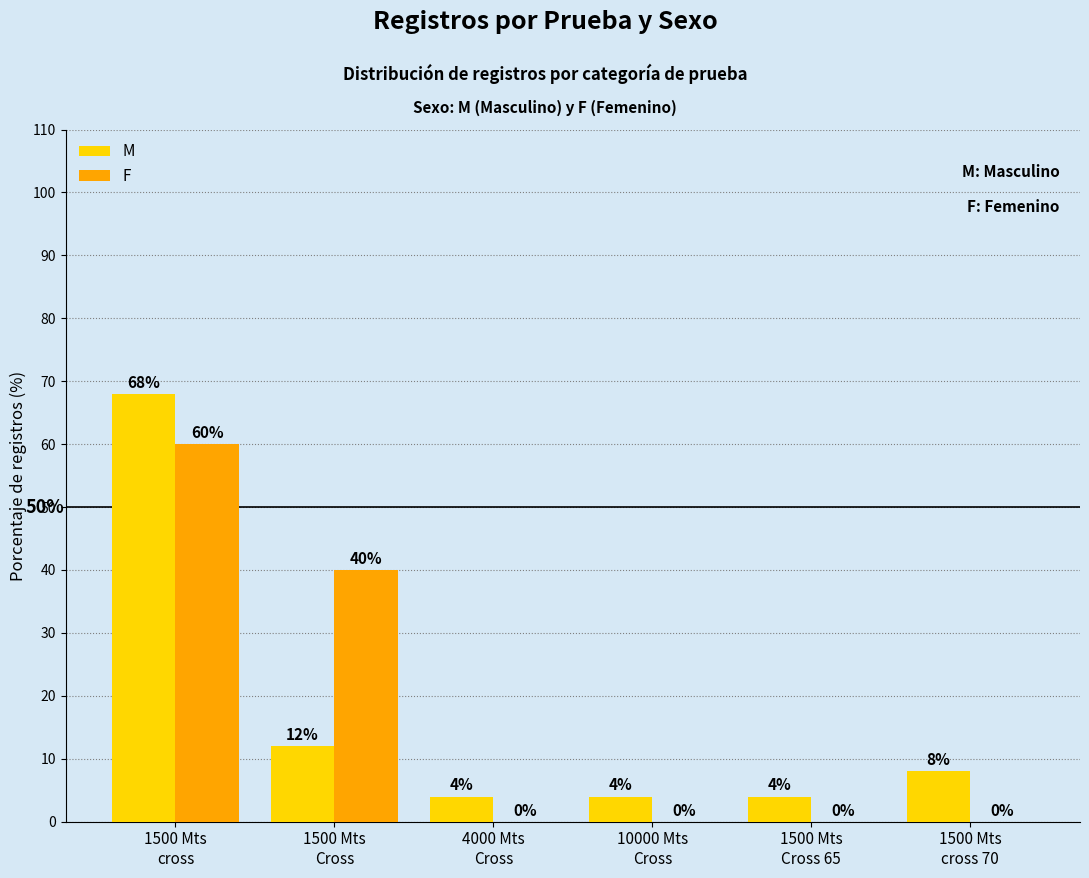

The M series shows 30 at 1500 Mts
cross. True or false?

False